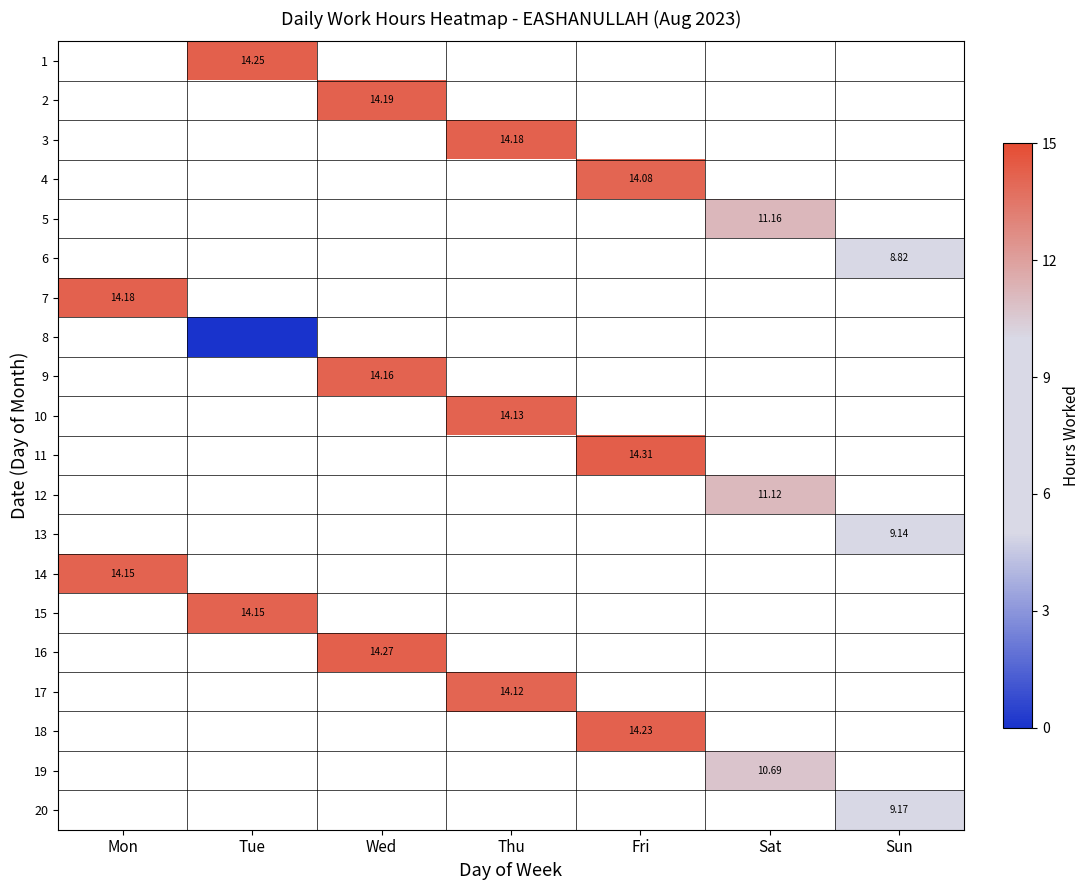

Which has a higher value, Sun or Mon?

Mon